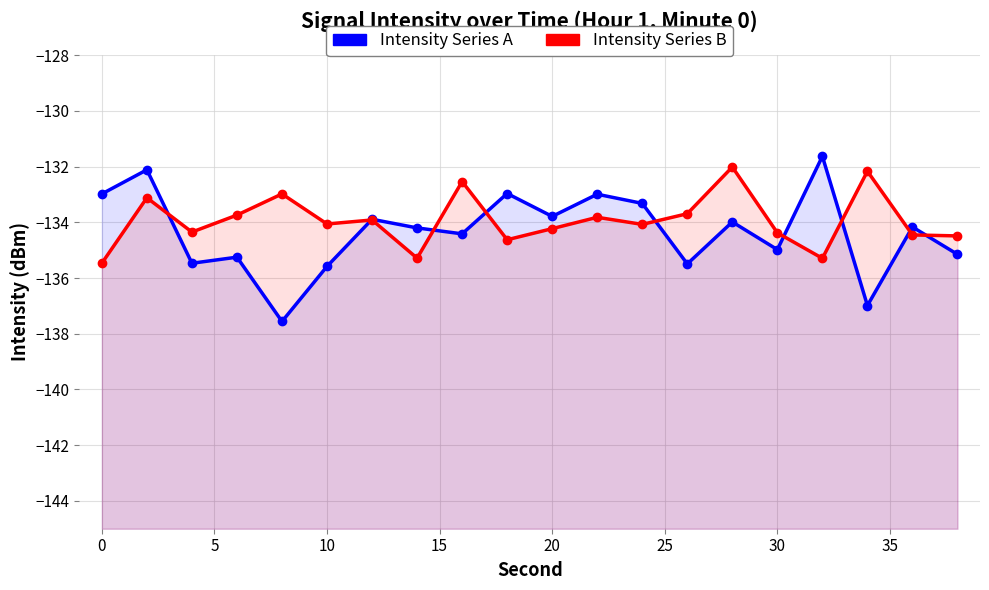

Reading left to right, transcribe all the data shown in this chart.

Intensity Series A: -133.0	-132.1	-135.5	-135.3	-137.6	-135.6	-133.9	-134.2	-134.4	-133.0	-133.8	-133.0	-133.3	-135.5	-134.0	-135.0	-131.6	-137.0	-134.2	-135.1
Intensity Series B: -135.5	-133.1	-134.3	-133.7	-133.0	-134.1	-133.9	-135.3	-132.5	-134.6	-134.2	-133.8	-134.1	-133.7	-132.0	-134.4	-135.3	-132.2	-134.5	-134.5